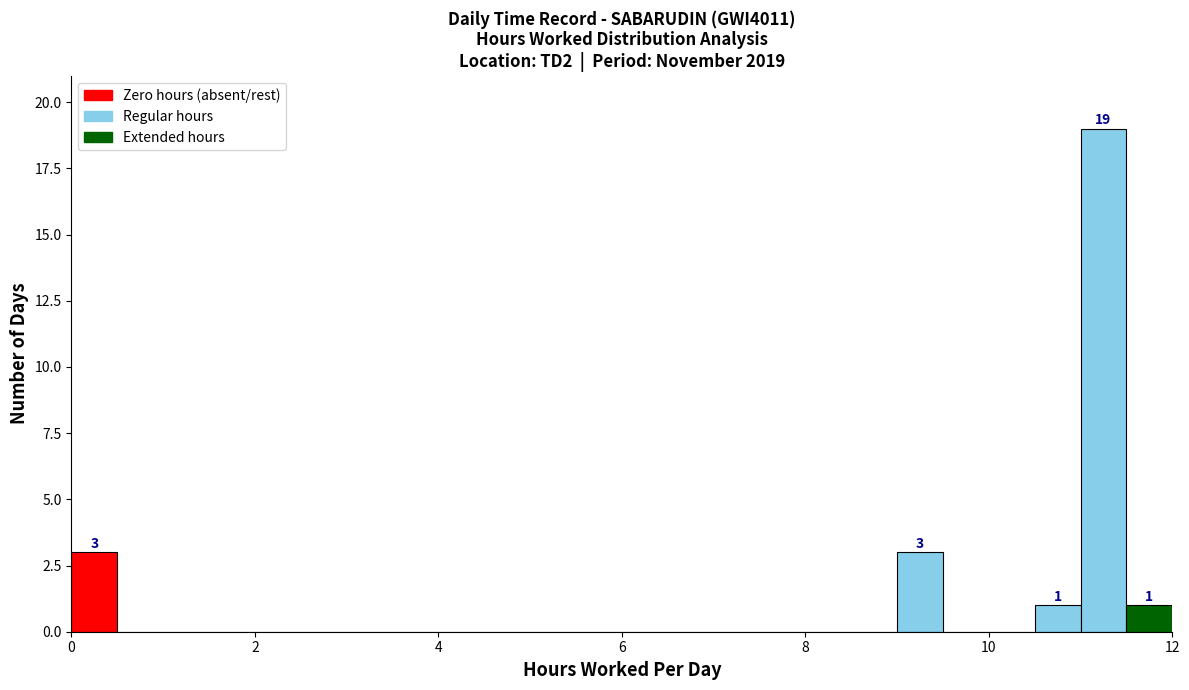

Read against the x-axis, roughly where is the centre of the tallest bar?

11.2